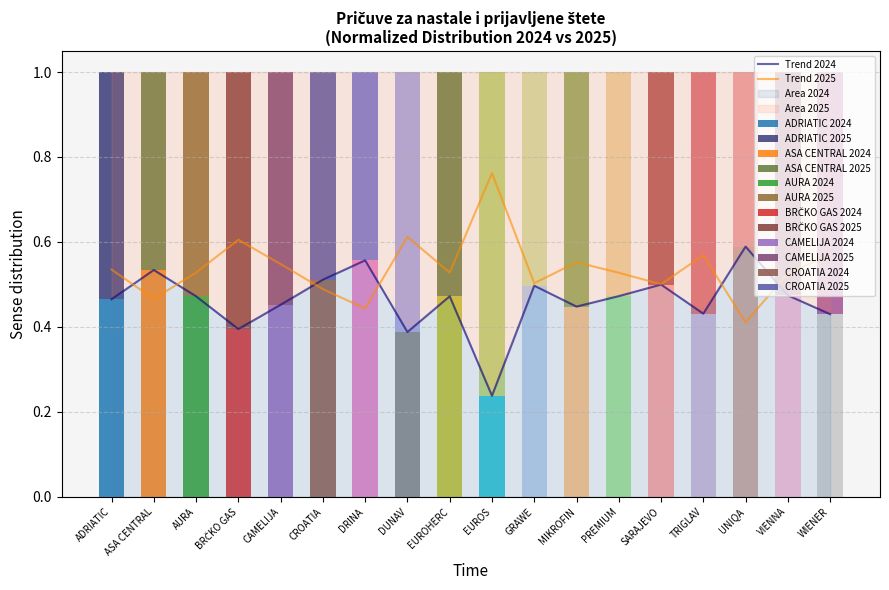

True or false: Trend 2024 has a value of 0.7 at EUROHERC.

False